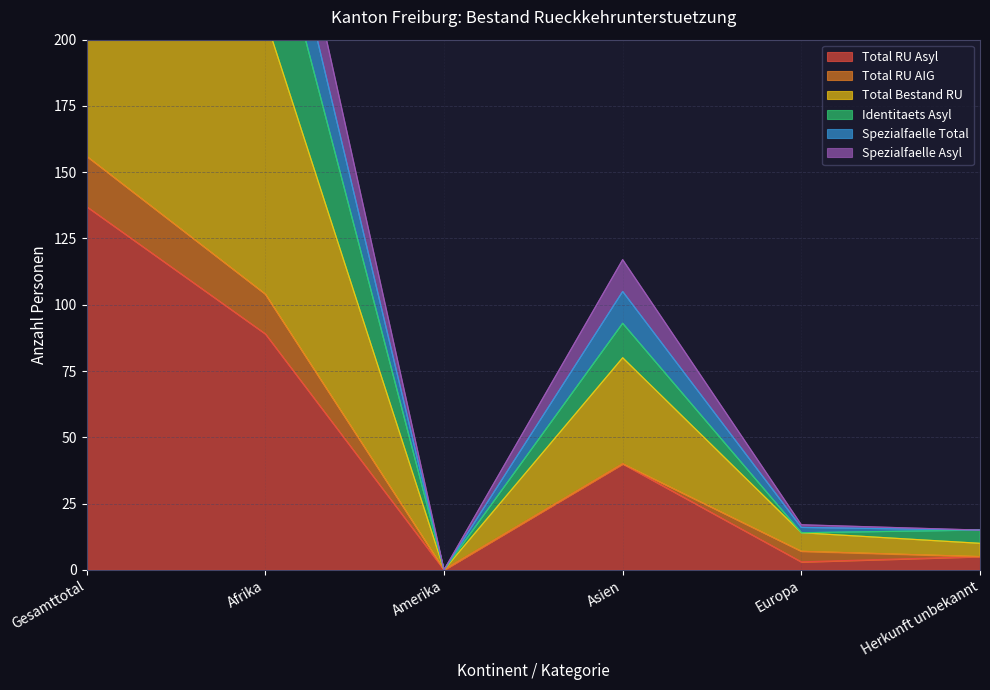

At which category is the sum across all series the highest?

Gesamttotal